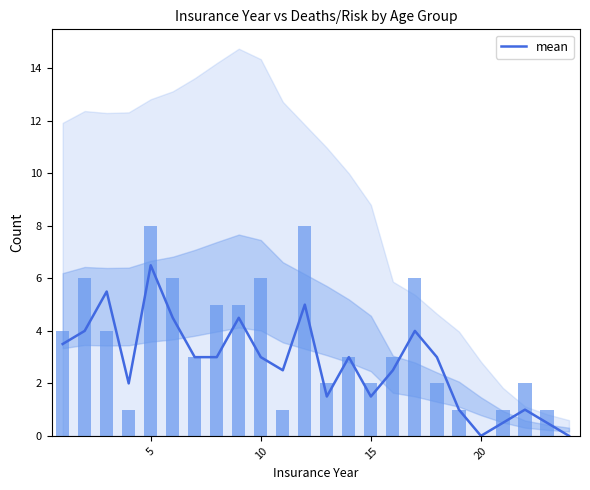

How many data points are above 3?

8